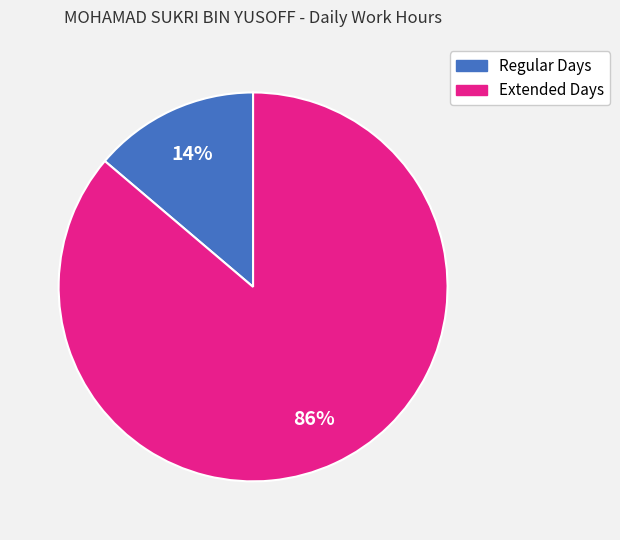

To the nearest percent, what is the average slice percentage?

50%